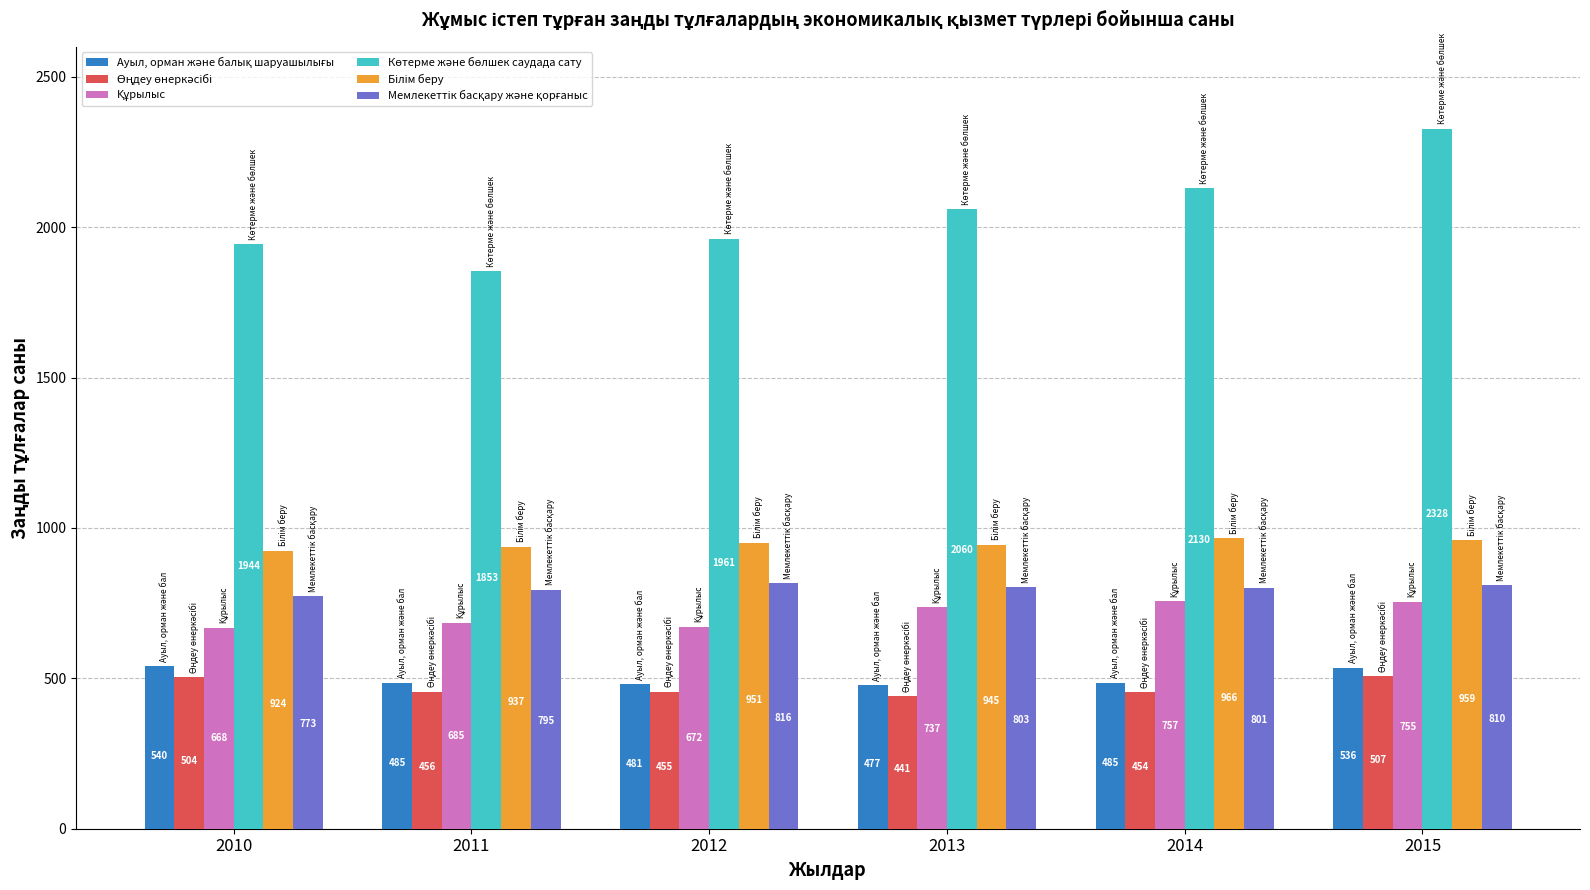

What is the difference between the highest and lowest values at 2014?

1676